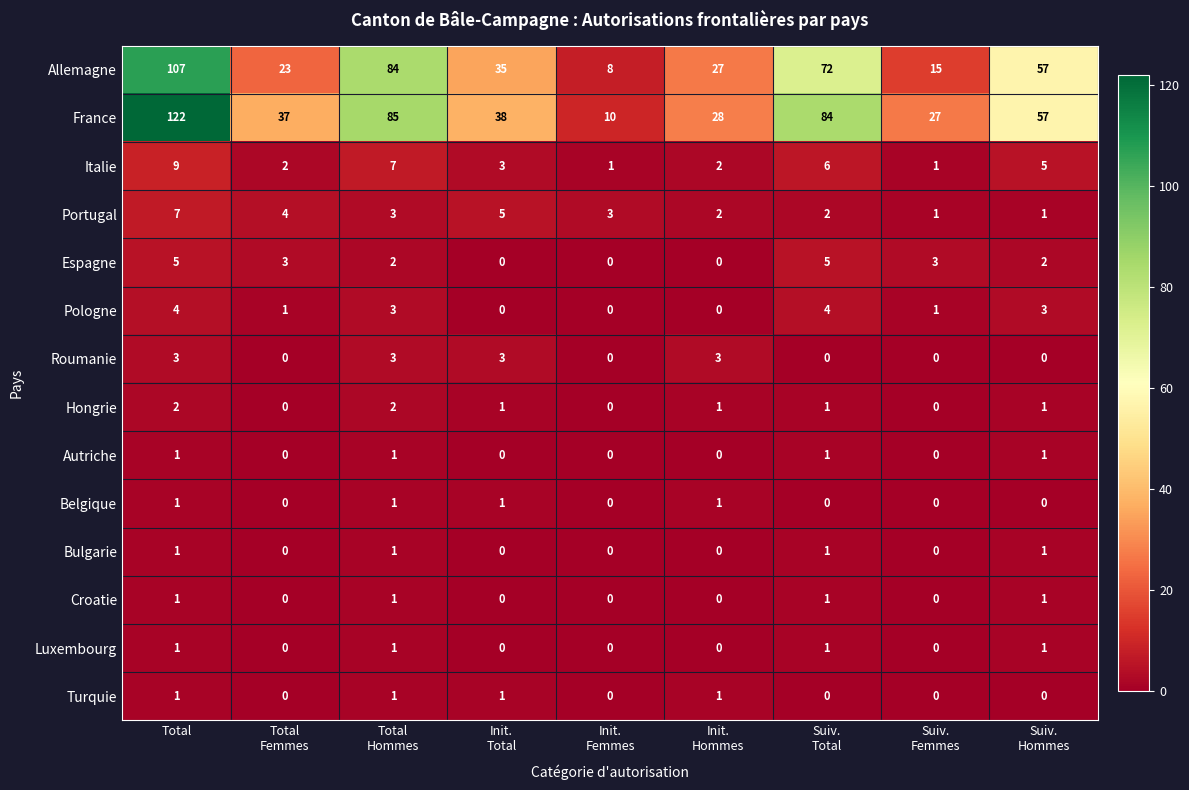

What is the approximate value of France at Total, to the nearest 50?

100